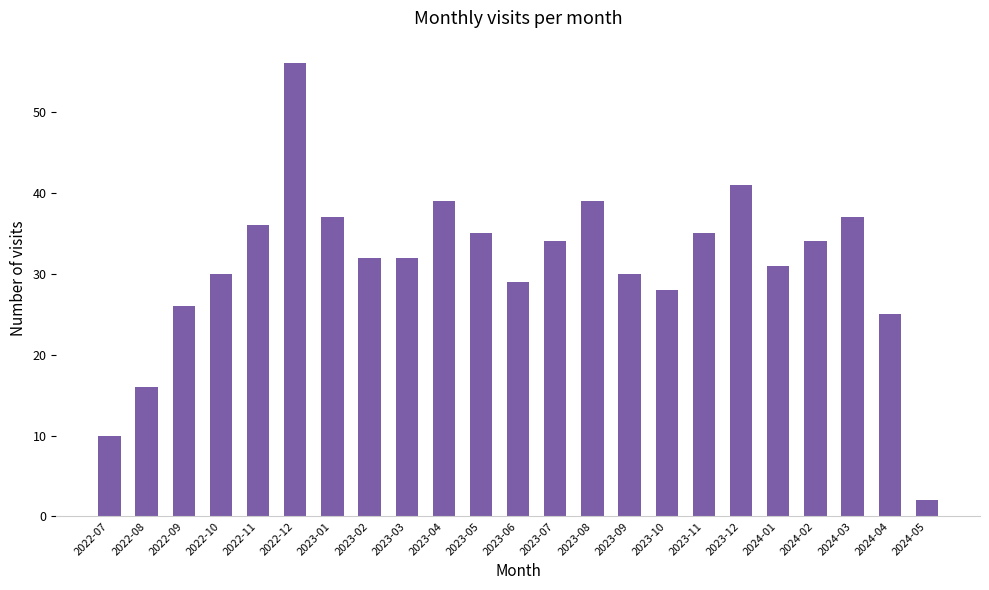

Which category has the highest value across all series?

2022-12